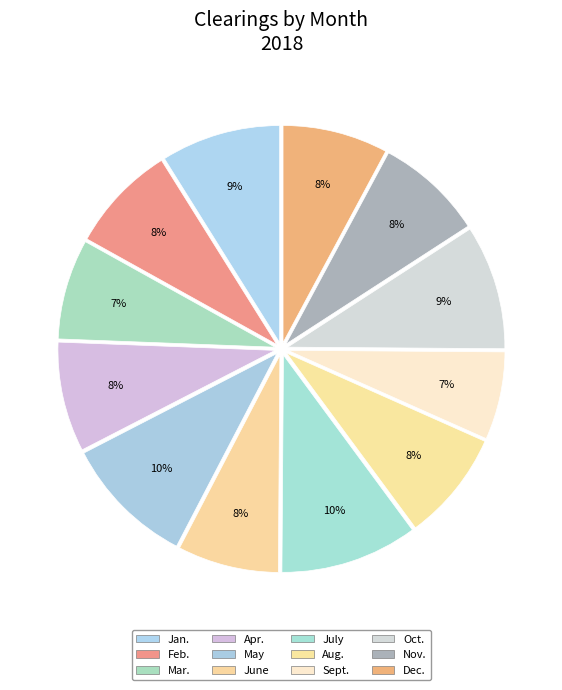

What percentage is the June slice, to the nearest percent?

8%